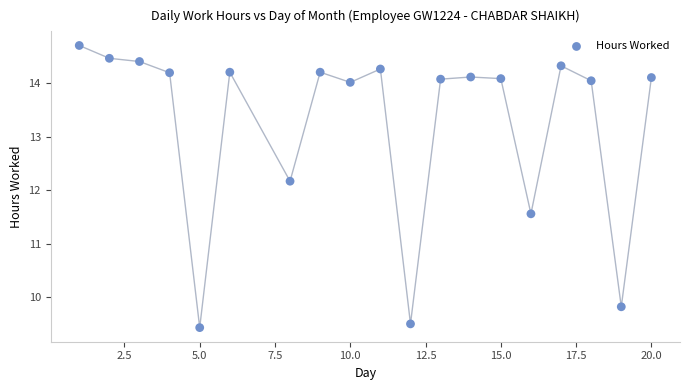

What is the range of Y values (max minus min)?

5.3